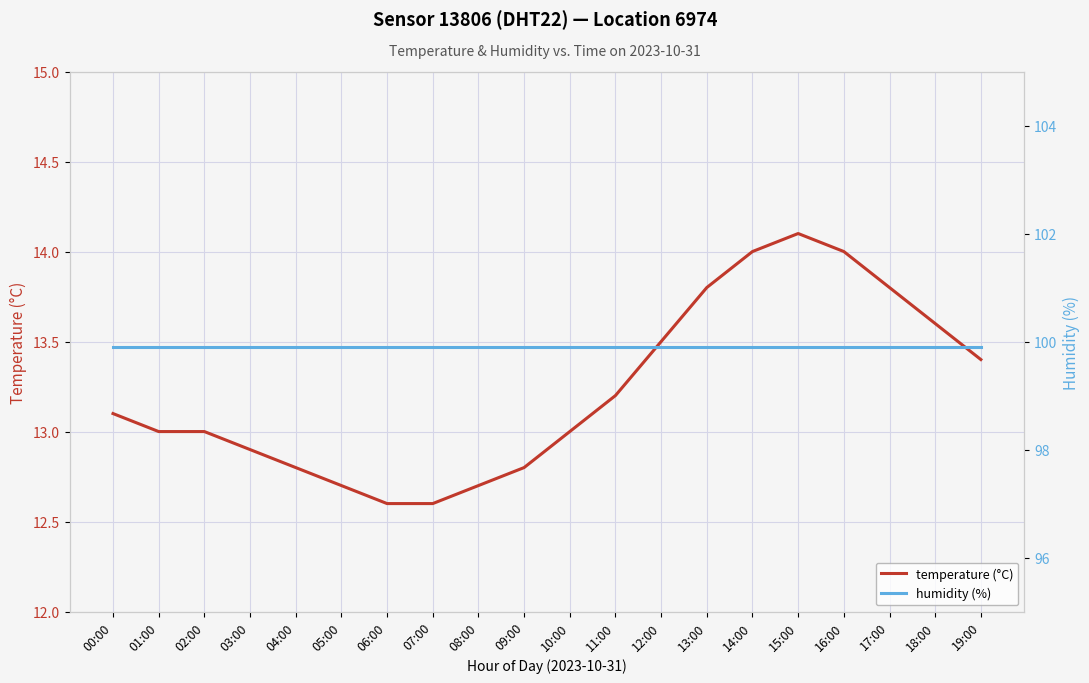

What is the difference between the highest and lowest values at 09:00?

87.1